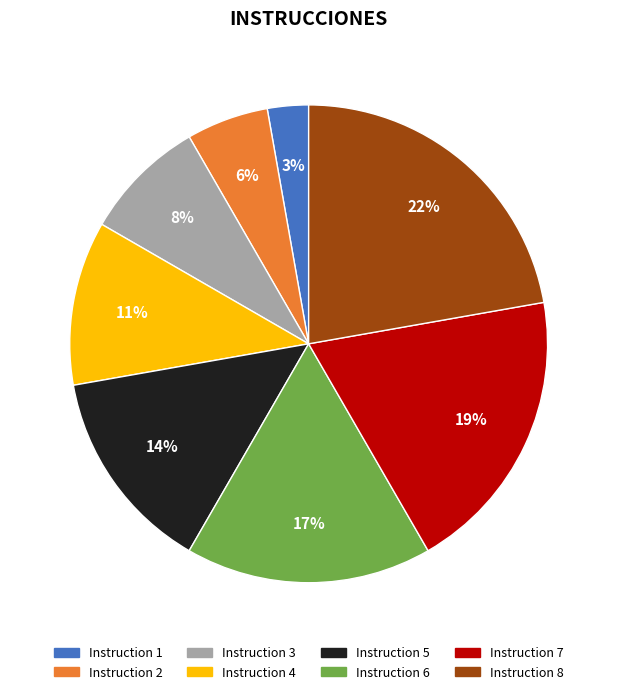

To the nearest percent, what is the average slice percentage?

12%